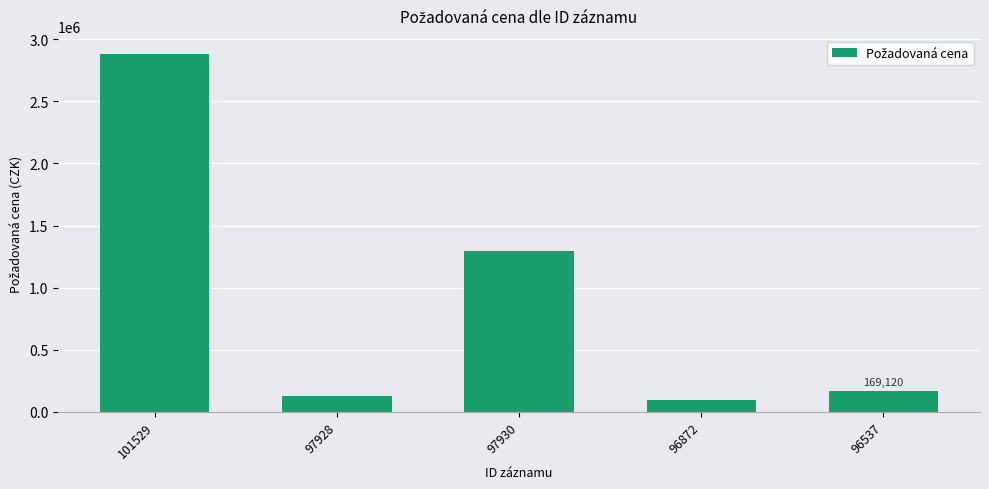

Reading right to left, transcribe all the data shown in this chart.

169120	96640	1299000	129900	2882000